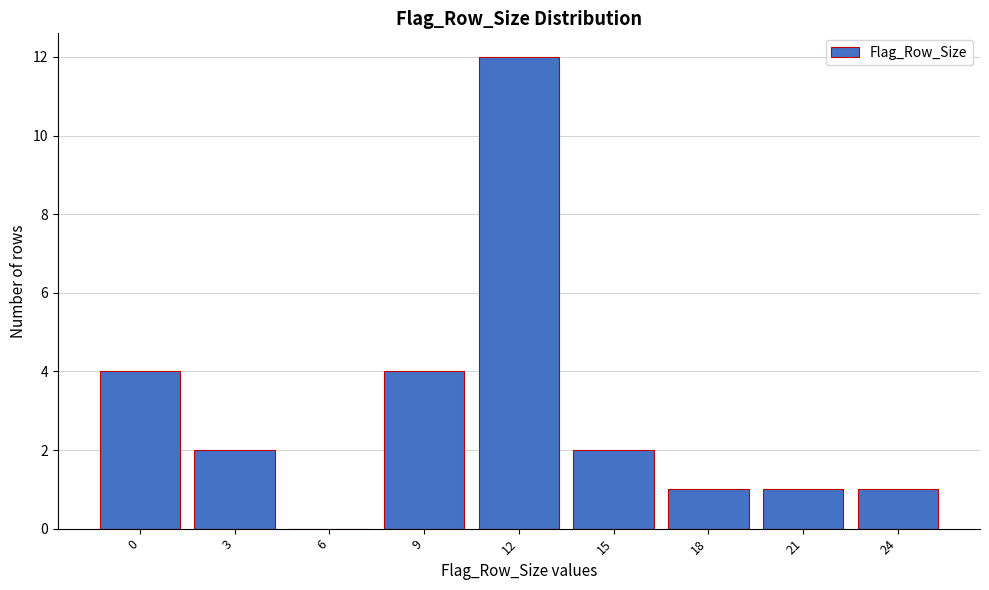

Reading right to left, transcribe all the data shown in this chart.

24=1	21=1	18=1	15=2	12=12	9=4	6=0	3=2	0=4